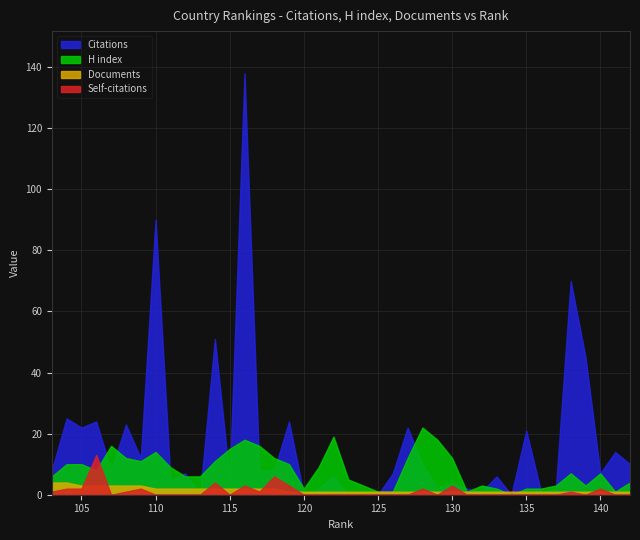

What is the greatest value displayed?

138